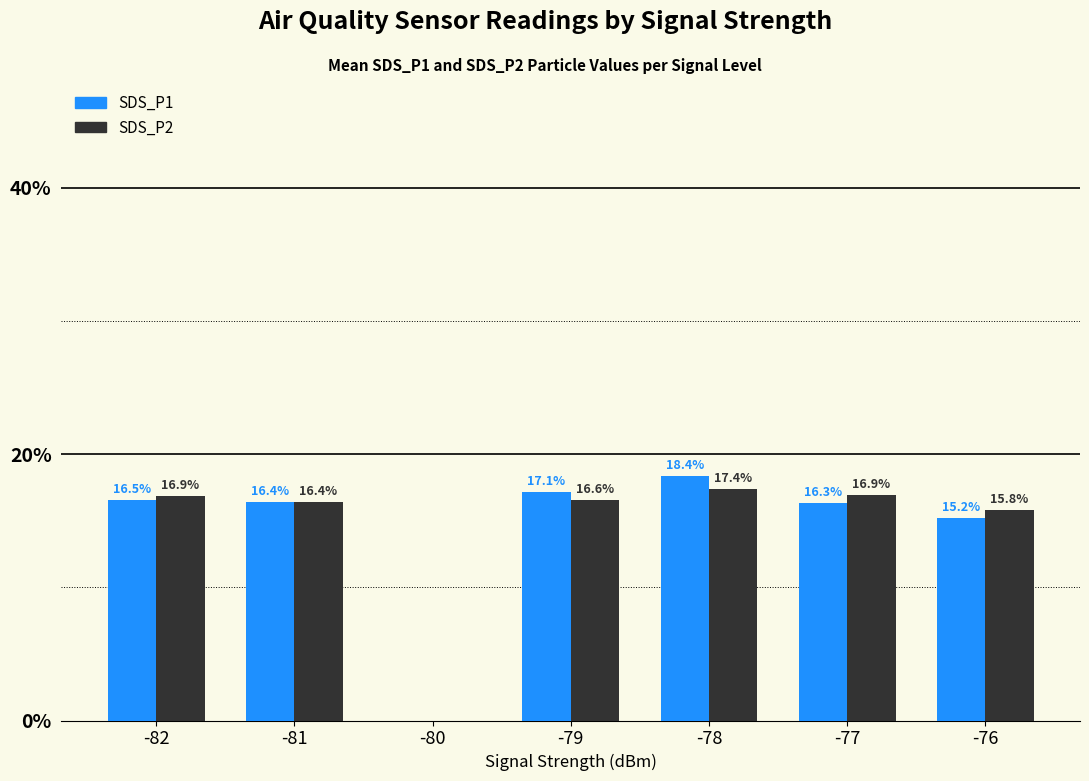

How many positive values does the SDS_P1 series have?

6